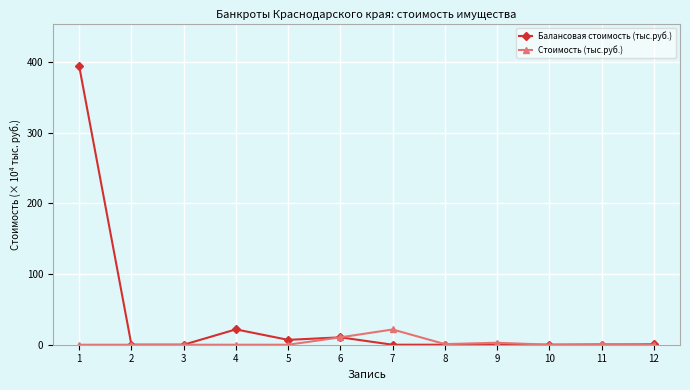

List the series in order of their peak value, lowest first.

Стоимость (тыс.руб.), Балансовая стоимость (тыс.руб.)